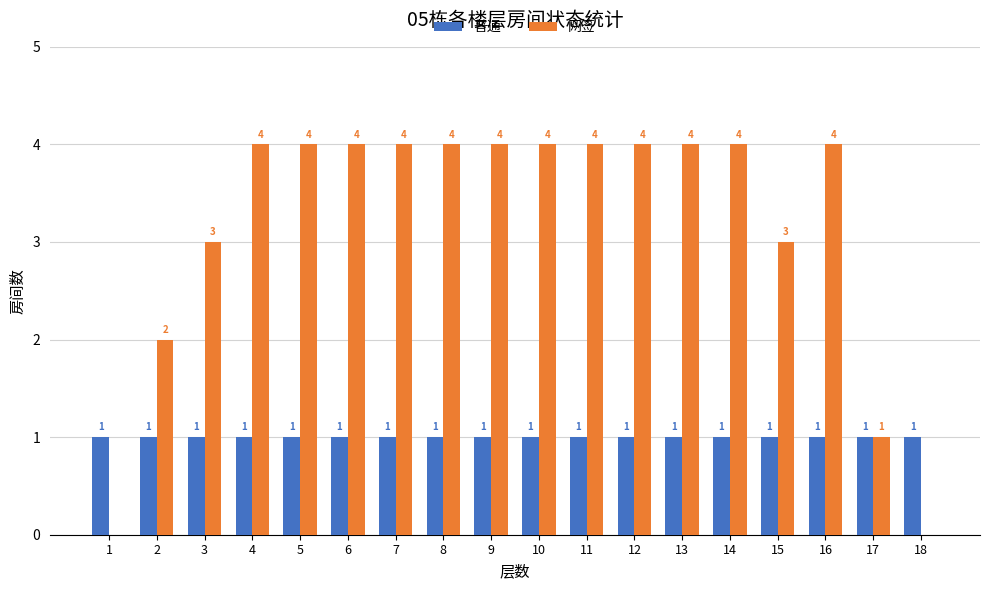

Which series has the largest total across all categories?

网签